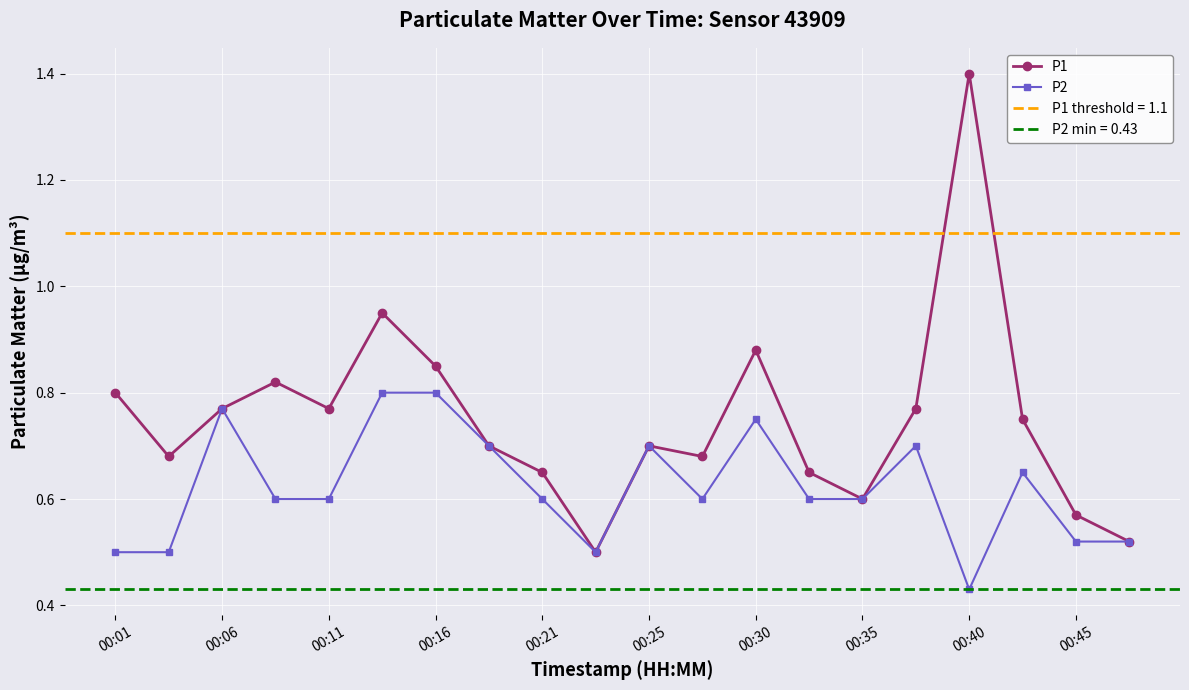

How many P2 values are between 0 and 1?

20